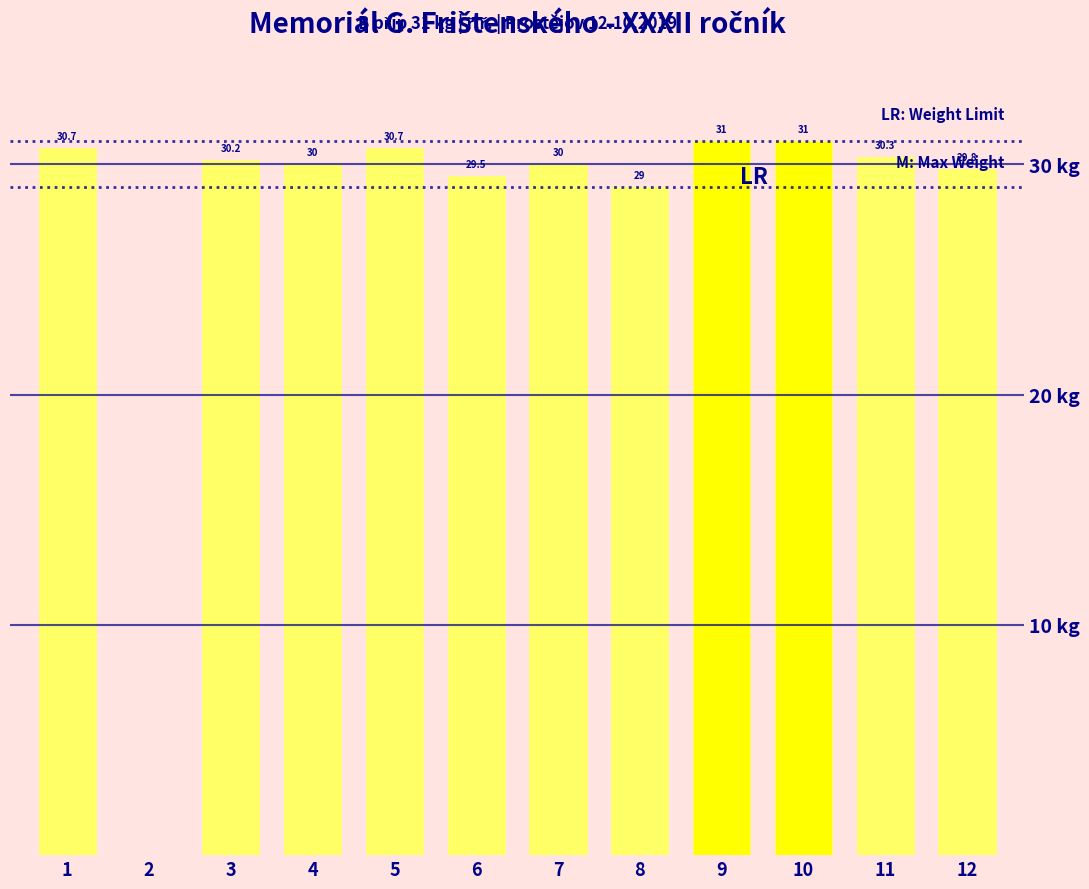

Reading right to left, transcribe all the data shown in this chart.

29.8	30.3	31.0	31.0	29.0	30.0	29.5	30.7	30.0	30.2	0.0	30.7